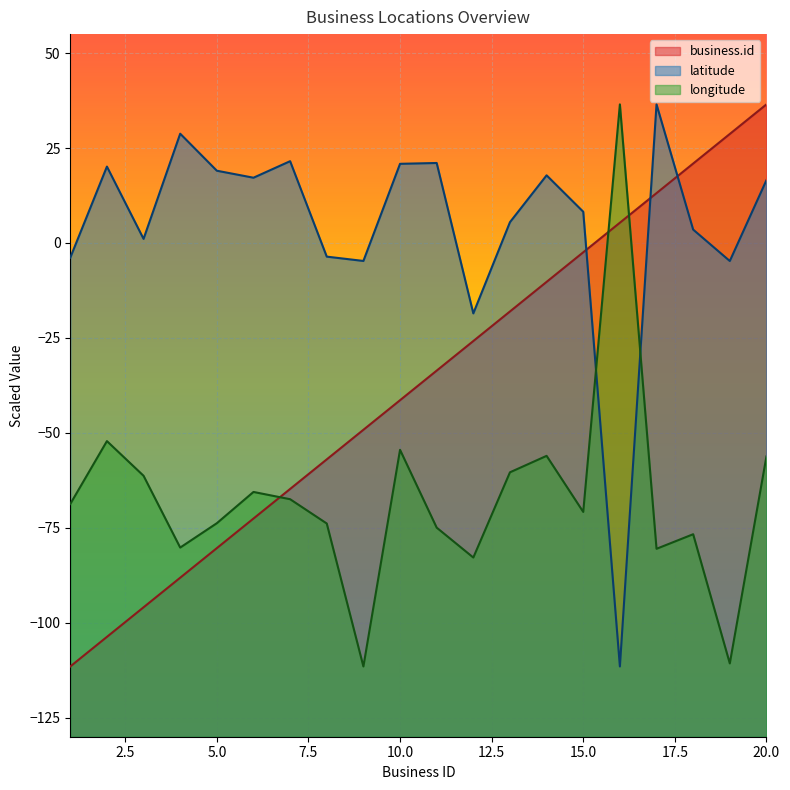

Reading left to right, transcribe all the data shown in this chart.

business.id: -111.5	-103.7	-95.9	-88.1	-80.3	-72.6	-64.8	-57.0	-49.2	-41.4	-33.6	-25.8	-18.0	-10.2	-2.4	5.3	13.1	20.9	28.7	36.5
latitude: -3.9	20.1	1.1	28.8	19.0	17.2	21.5	-3.6	-4.7	20.8	21.1	-18.5	5.5	17.8	8.2	-111.5	36.5	3.5	-4.7	16.5
longitude: -68.7	-52.2	-61.3	-80.2	-73.8	-65.6	-67.5	-73.9	-111.5	-54.5	-74.9	-82.8	-60.4	-56.0	-70.8	36.5	-80.5	-76.7	-110.7	-56.2